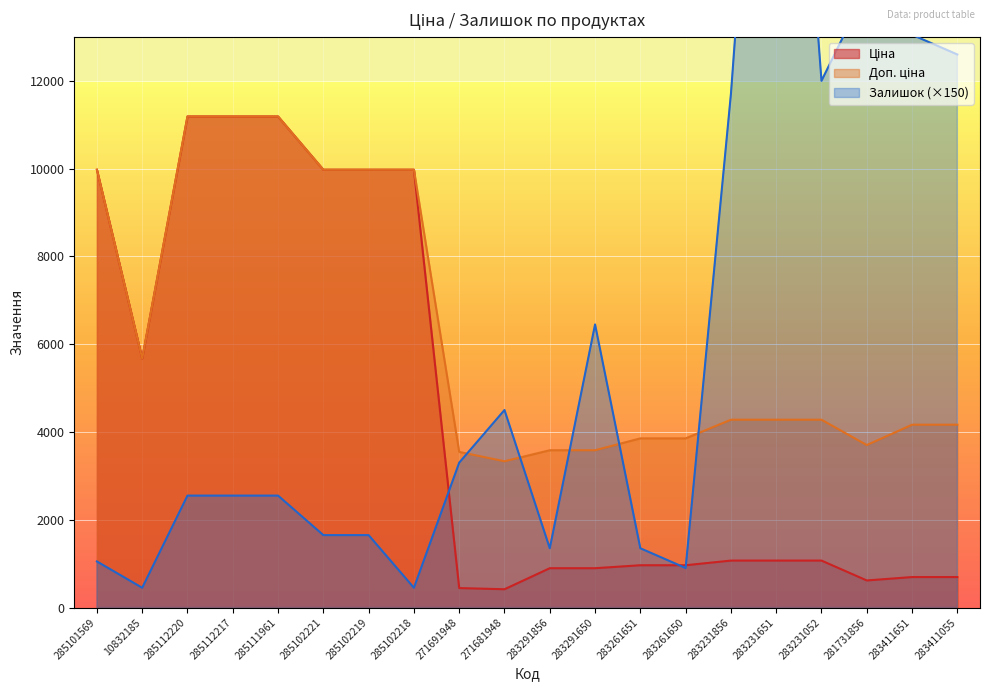

At how many categories does at least one series exceed 9046?

13